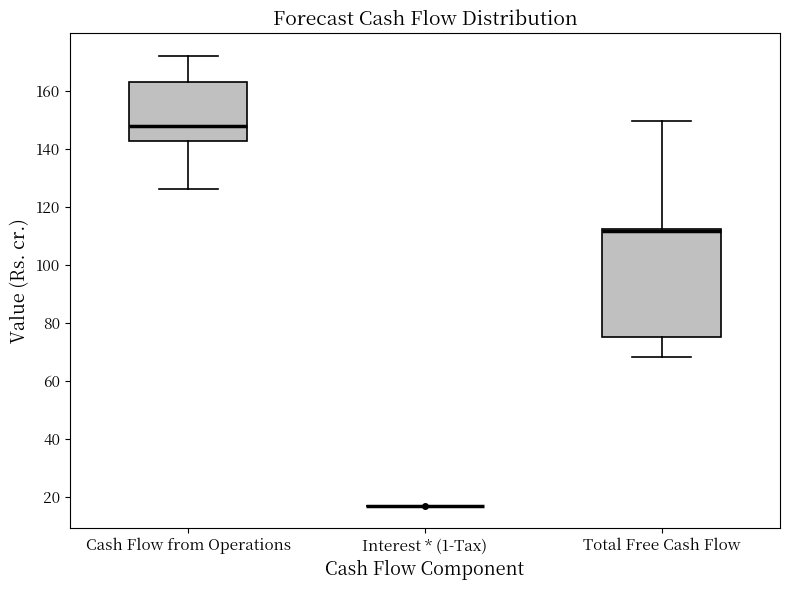

Where does the lower whisker of the box for Cash Flow from Operations end on the y-axis? The values are not printed on the chart, so give them approximately, as read against the axis.

126